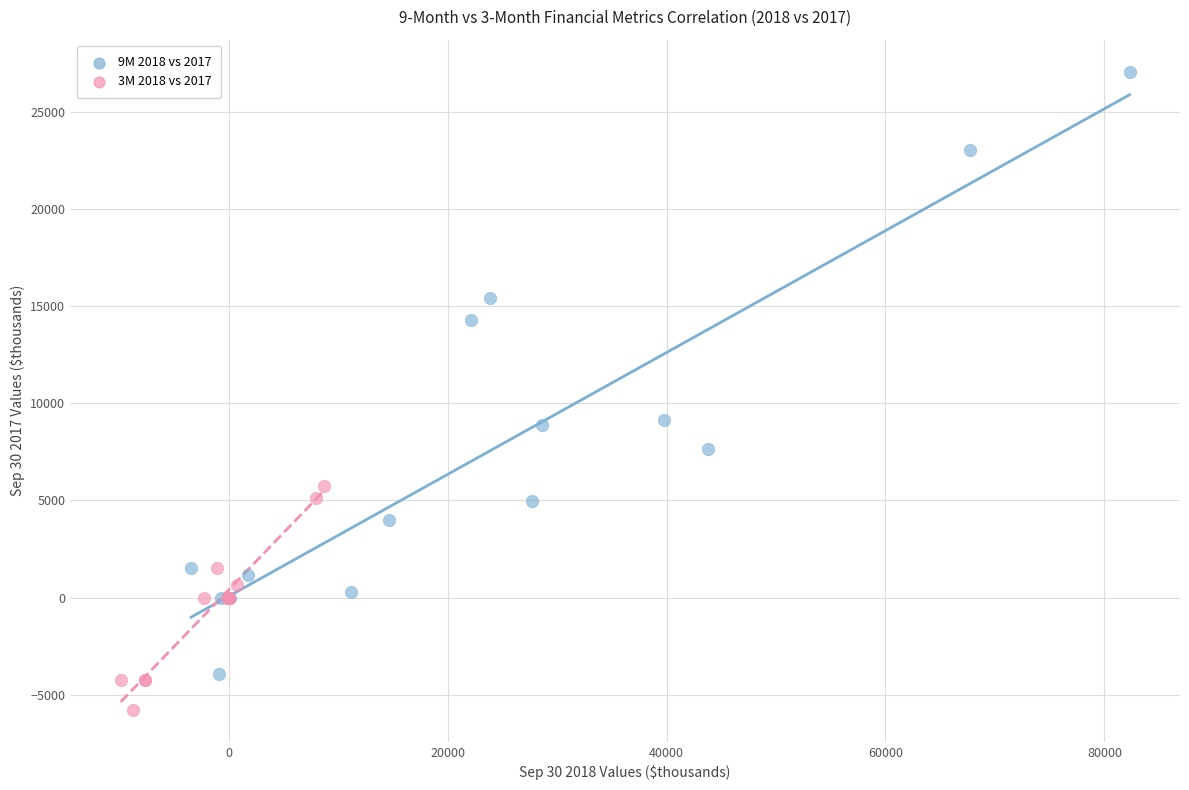

Which series reaches the maximum Y coordinate?

9M 2018 vs 2017